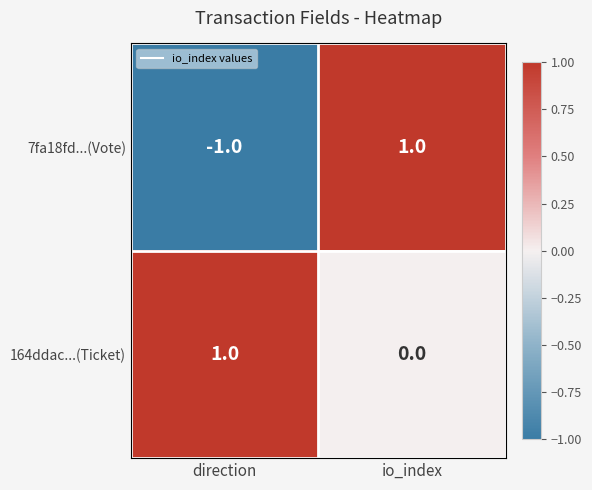

Which series has the largest total across all categories?

164ddac...(Ticket)